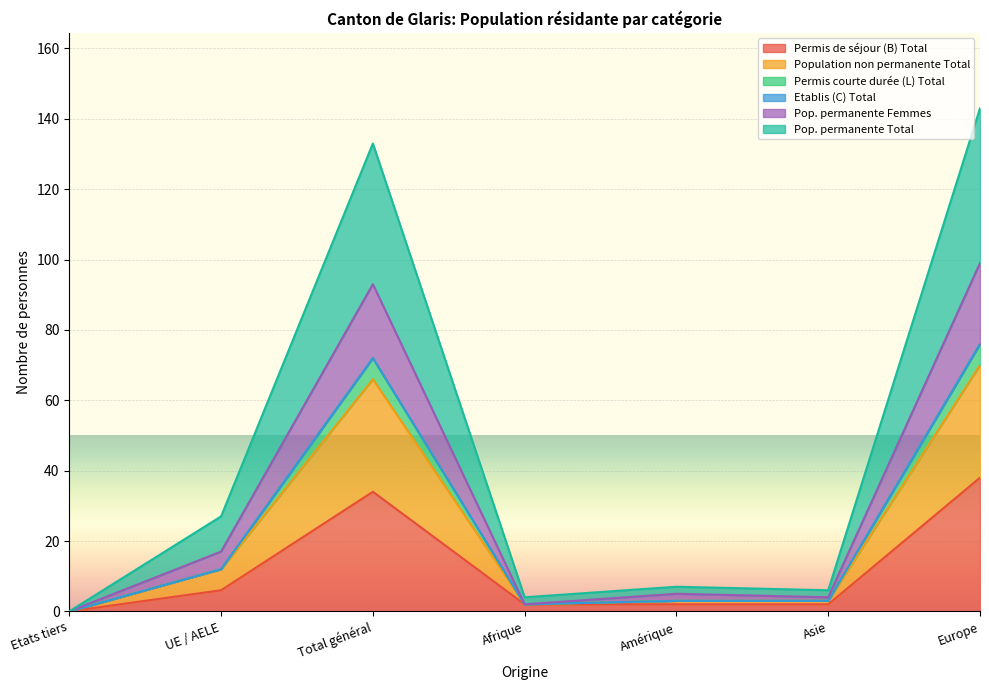

At which label does Pop. permanente Femmes reach its minimum?

Etats tiers